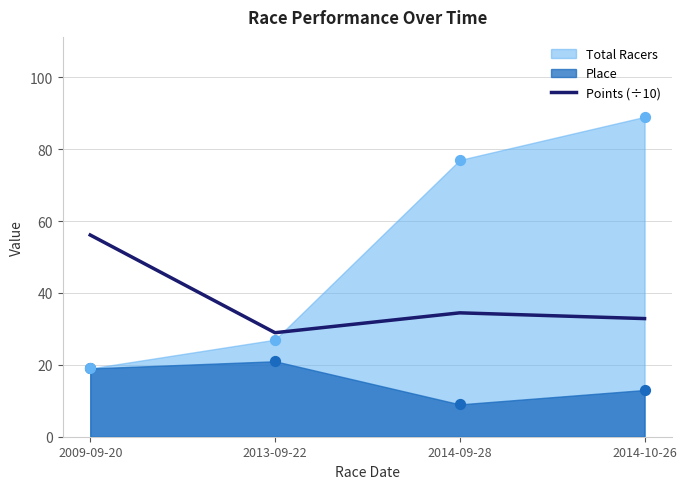

What is the highest value of the Points (÷10) series?

56.1